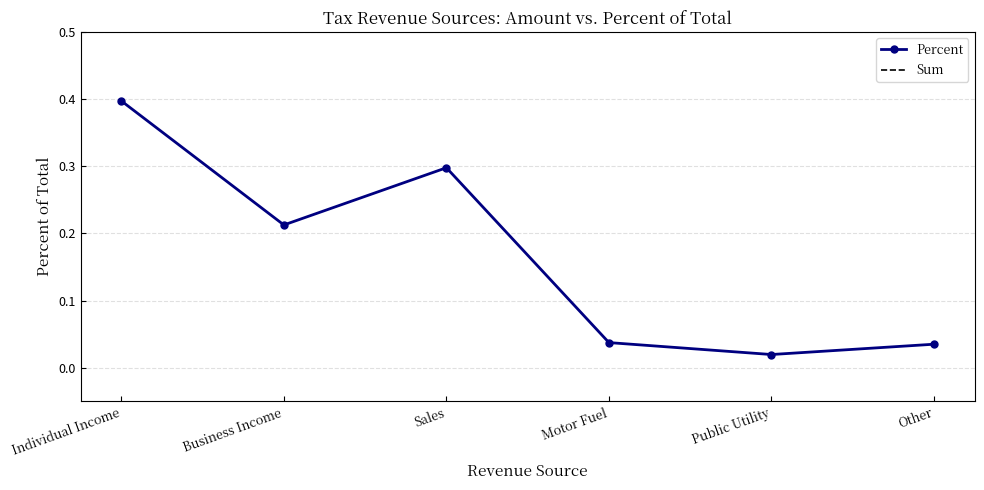

Where is the first local maximum?

Sales